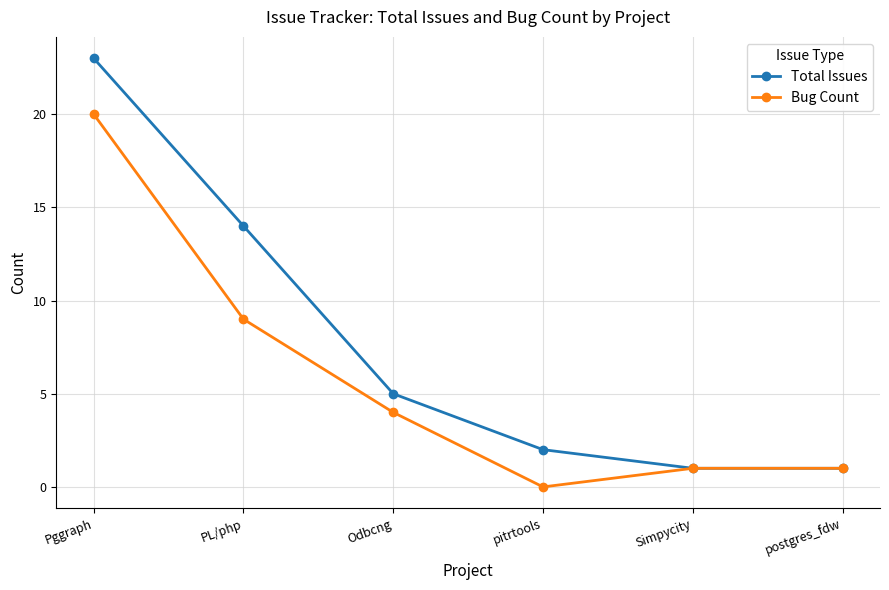

What are all the series names shown in the legend?

Total Issues, Bug Count